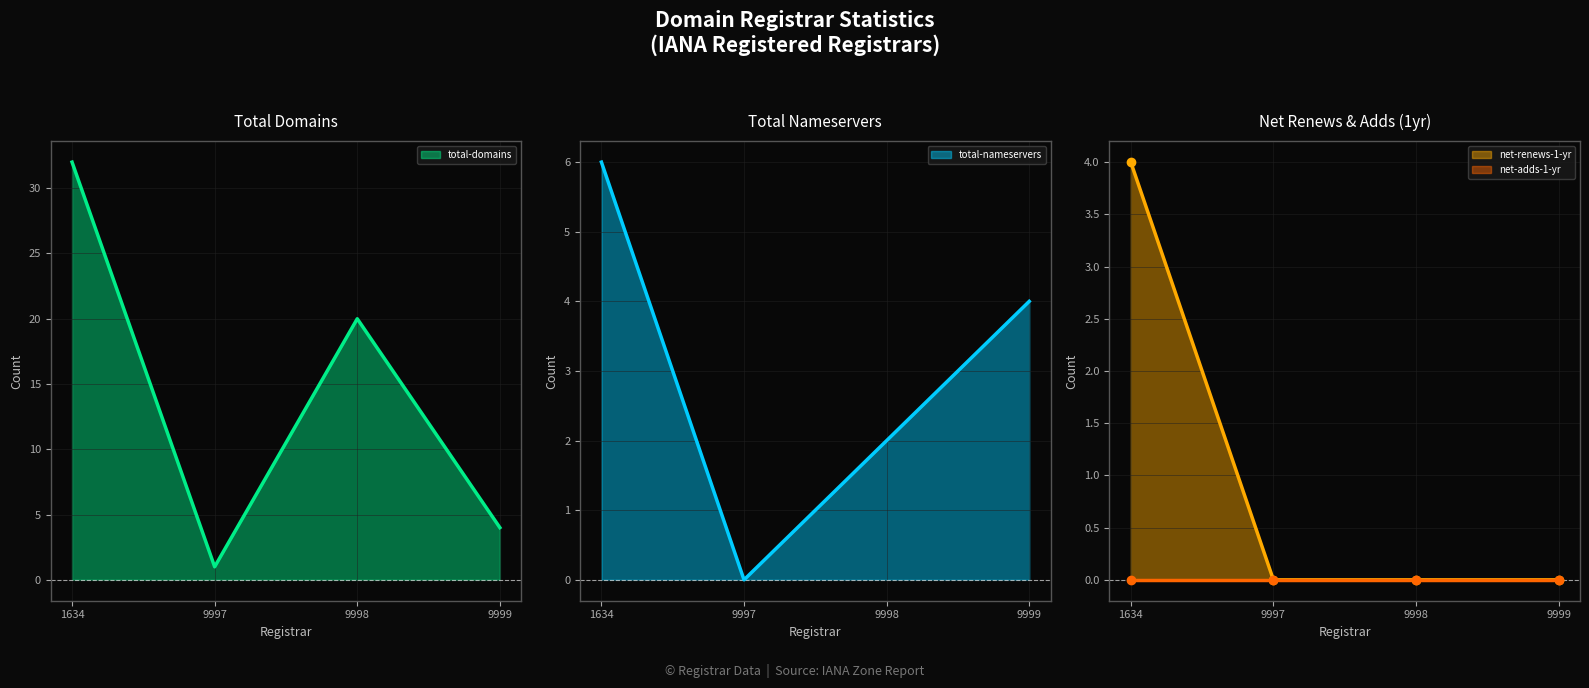

Where is total-domains nearest to the value 16?

9998